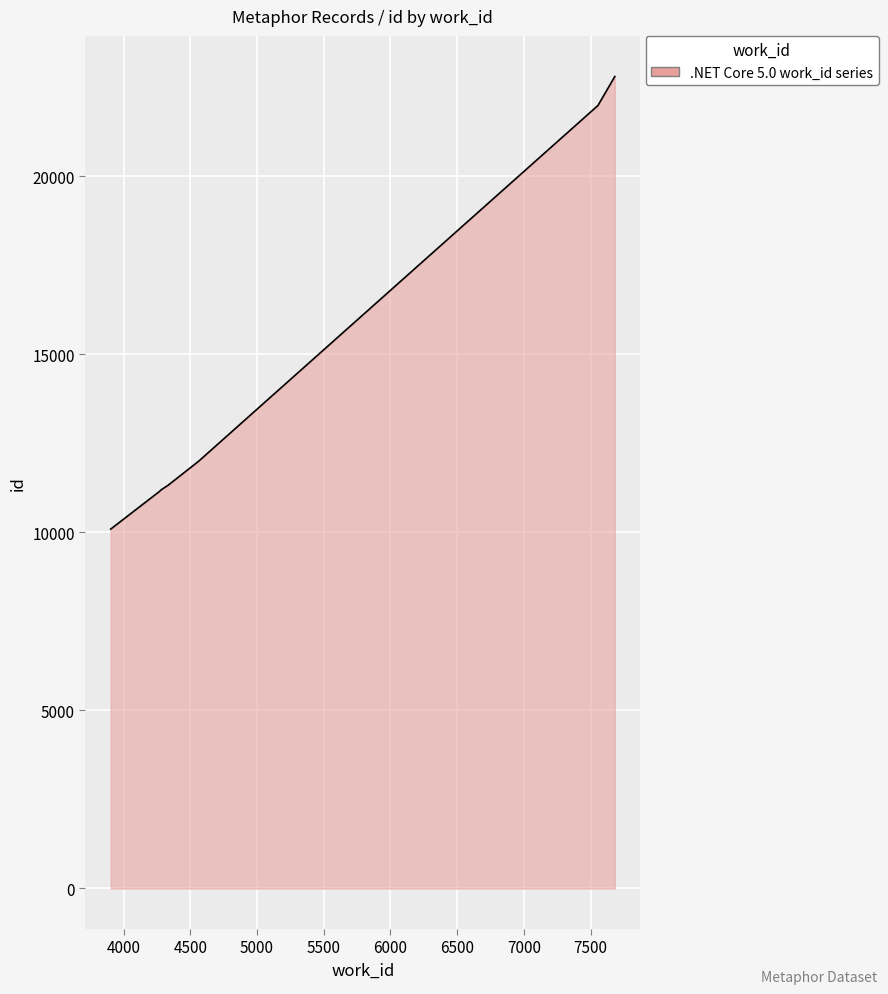

What is the difference between the maximum and minimum values?

12709.0